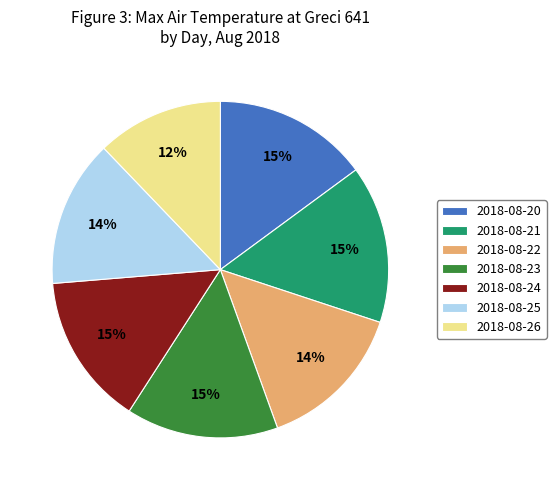

Do 2018-08-23 and 2018-08-25 together represent more than half of the pie?

No